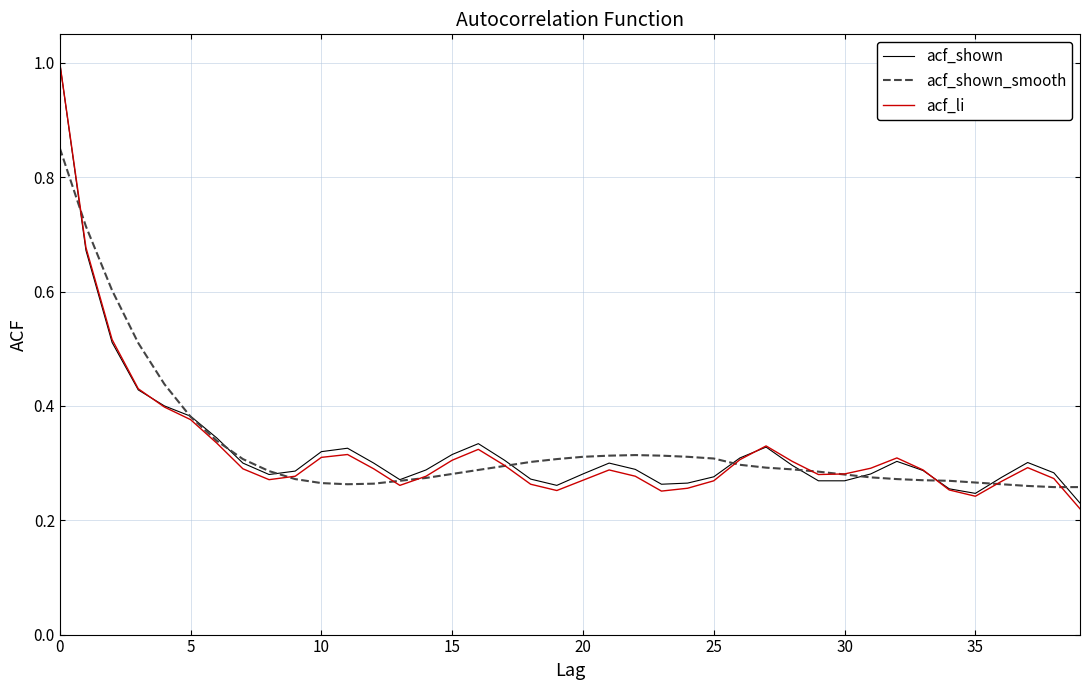

What is the highest value of the acf_shown series?

1.0